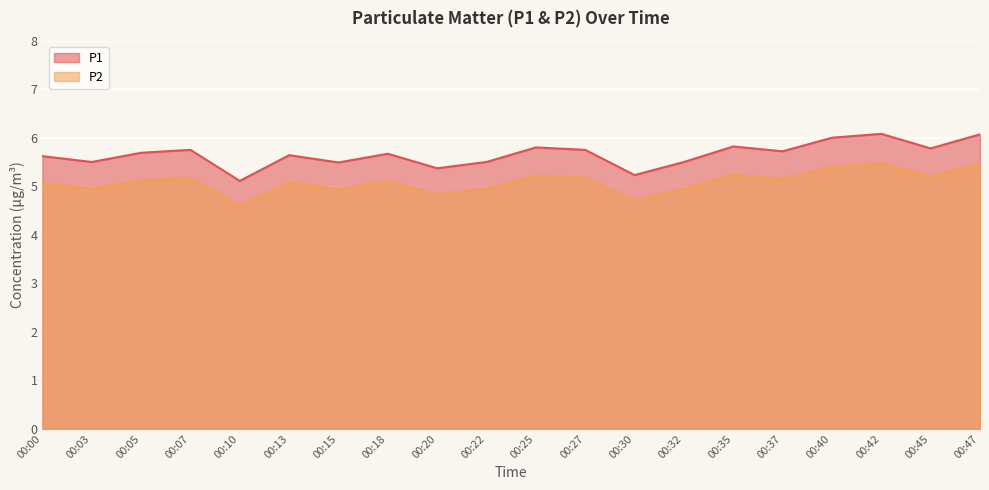

True or false: P2 and P1 intersect in this chart.

False